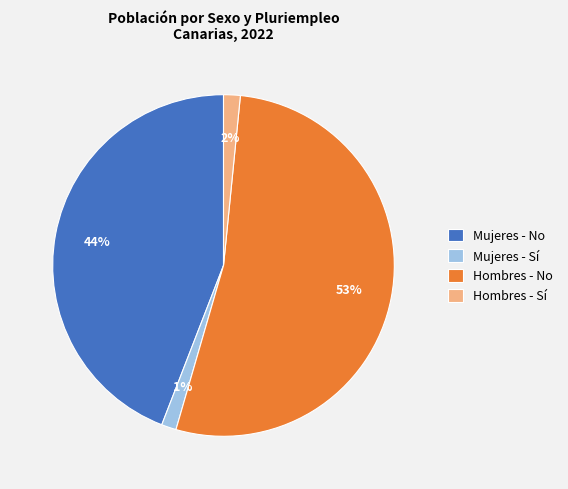

To the nearest percent, what is the difference between the largest and smallest slice percentages?

52%